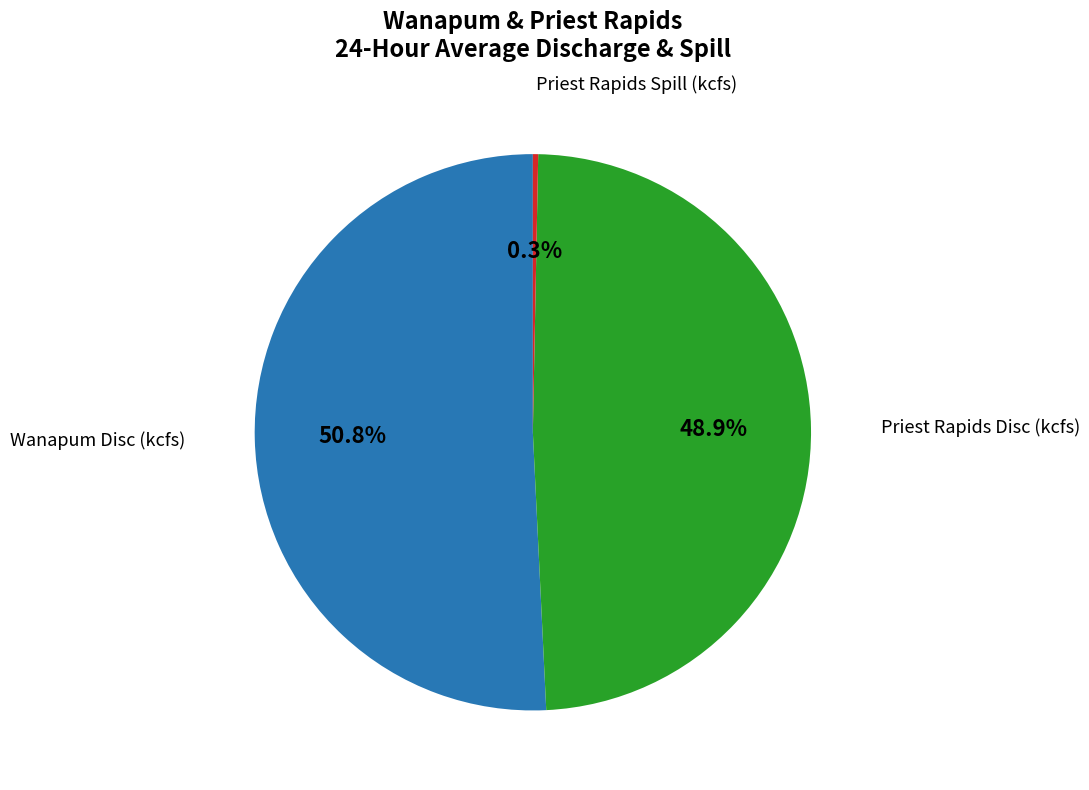

Is there any slice that represents more than half of the pie?

Yes